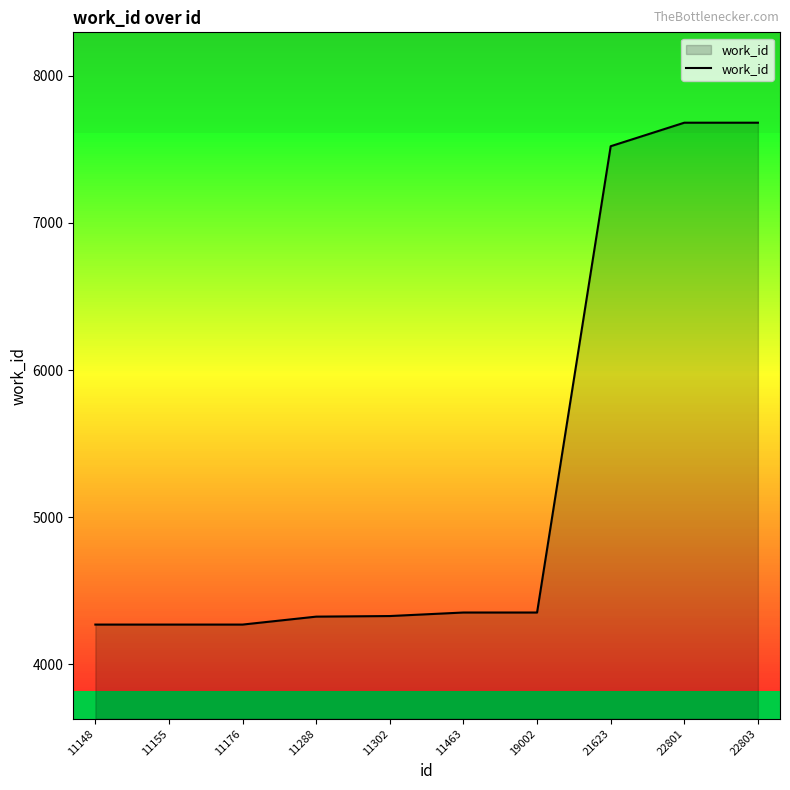

True or false: the data shows 4269 at 11148.

True